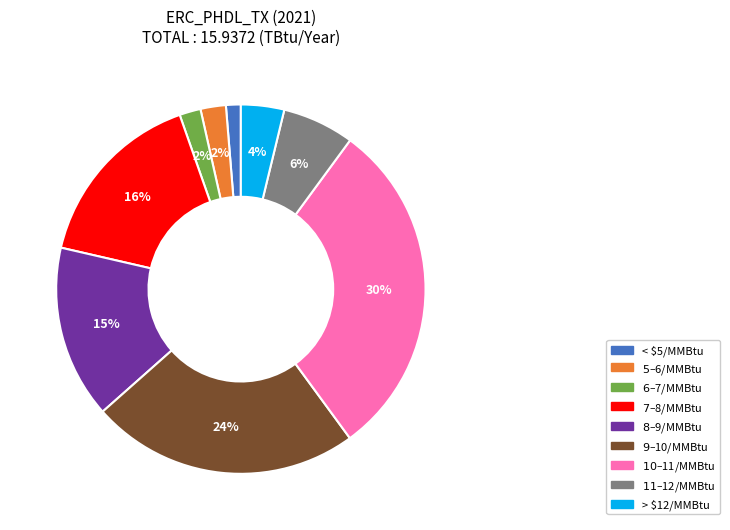

How many segments does this pie chart have?

9